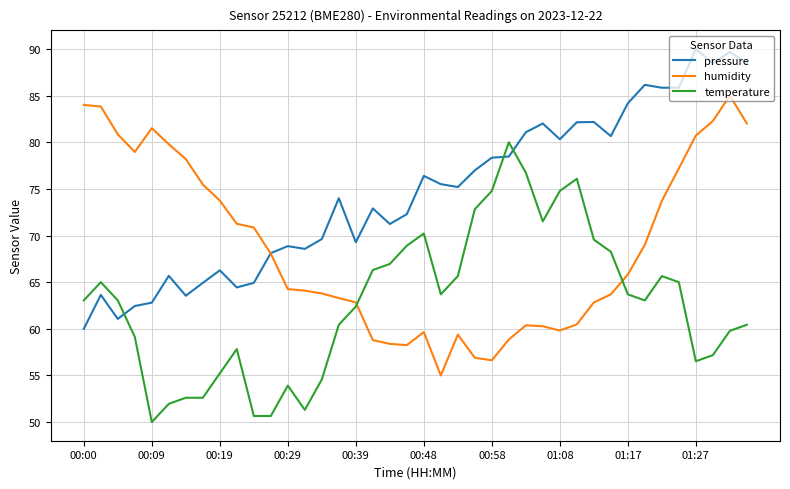

What is the difference between the maximum and minimum values in the temperature series?

30.0